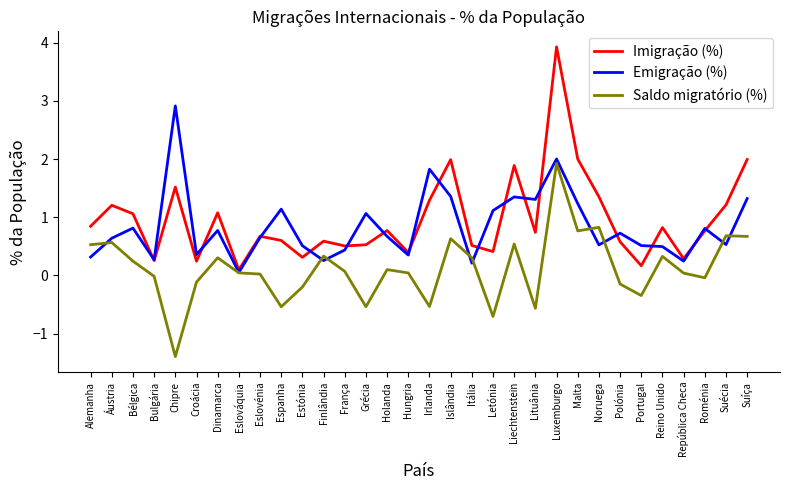

What is the spread (max minus min) of values at Espanha?

1.7